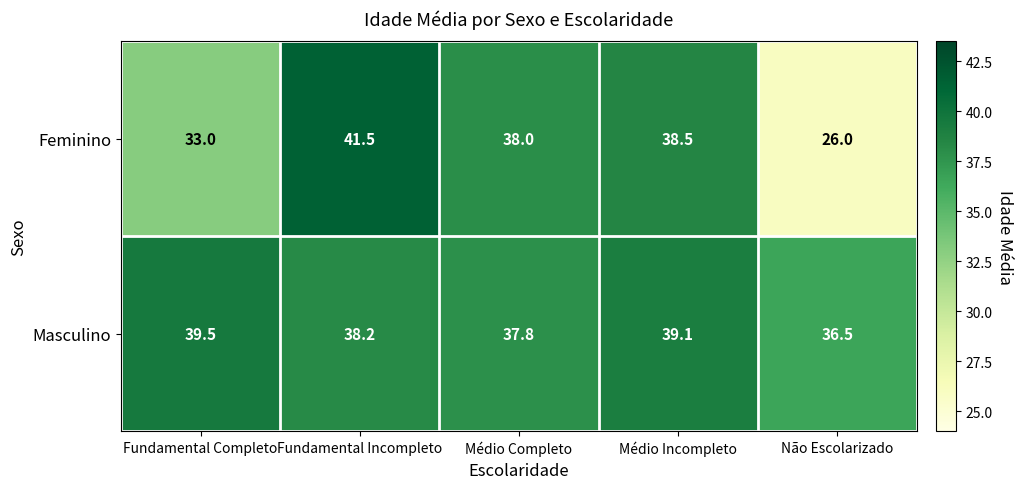

Rank the series by their maximum value, from highest to lowest.

Feminino, Masculino